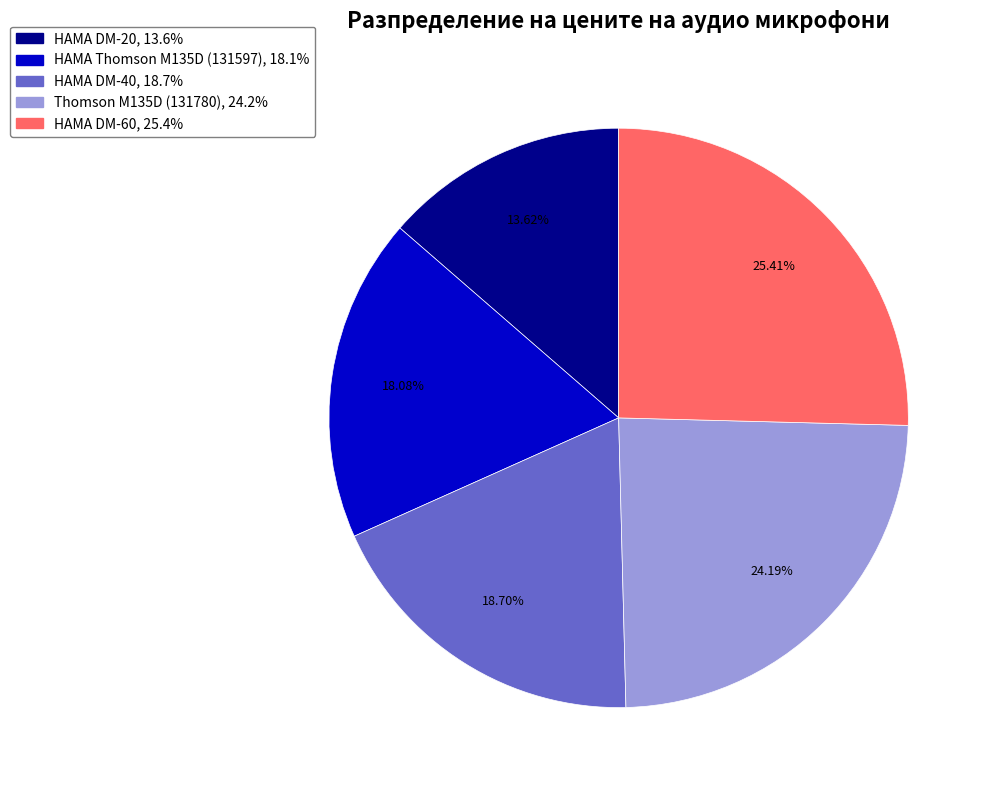

To the nearest percent, what percentage of the pie is HAMA Thomson M135D (131597)?

18%